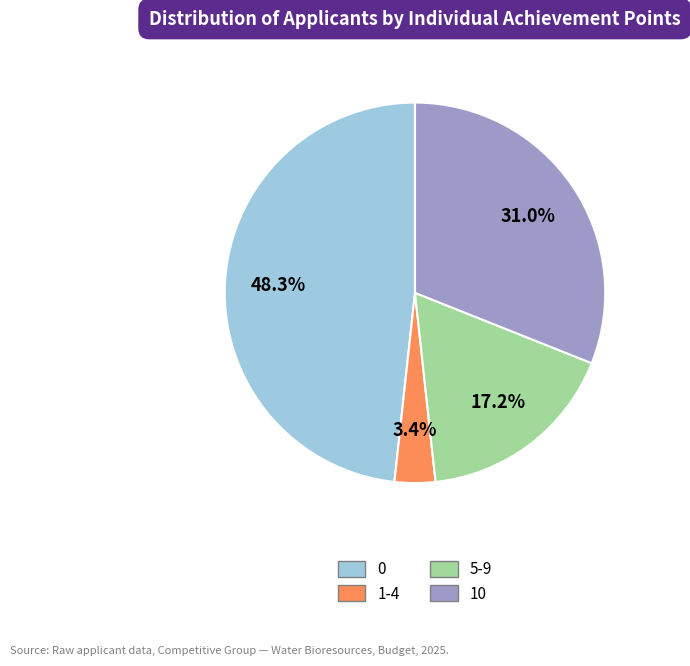

Is 5-9 the majority of the pie?

No